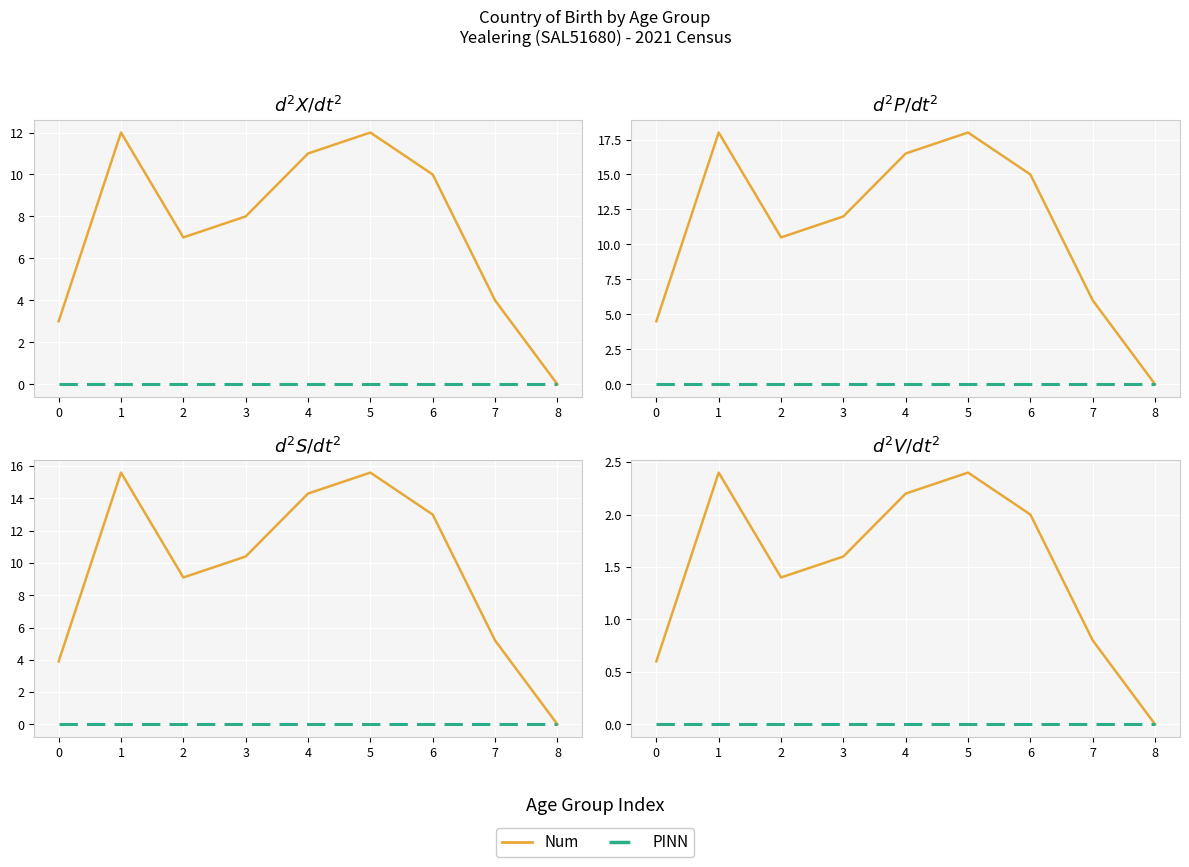

At which label does Num reach its minimum?

8